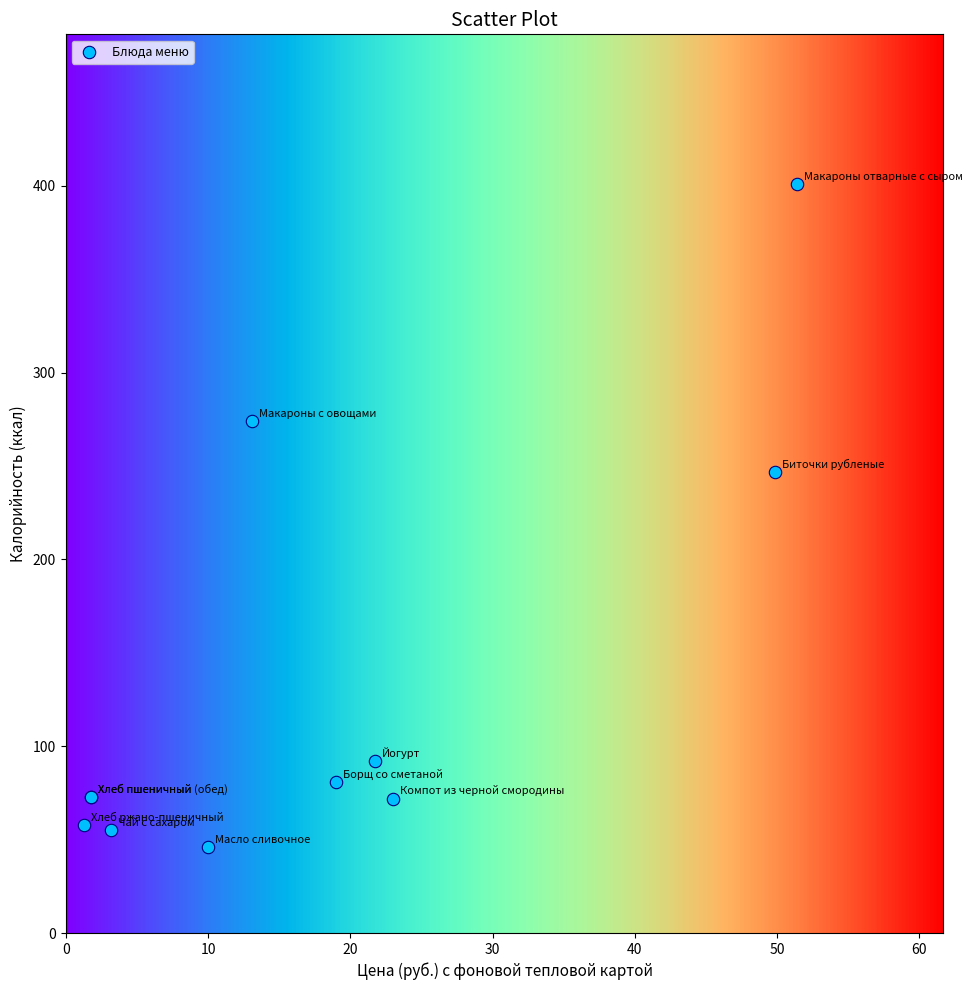

What Y value in the scatter plot is closest to 223?

247